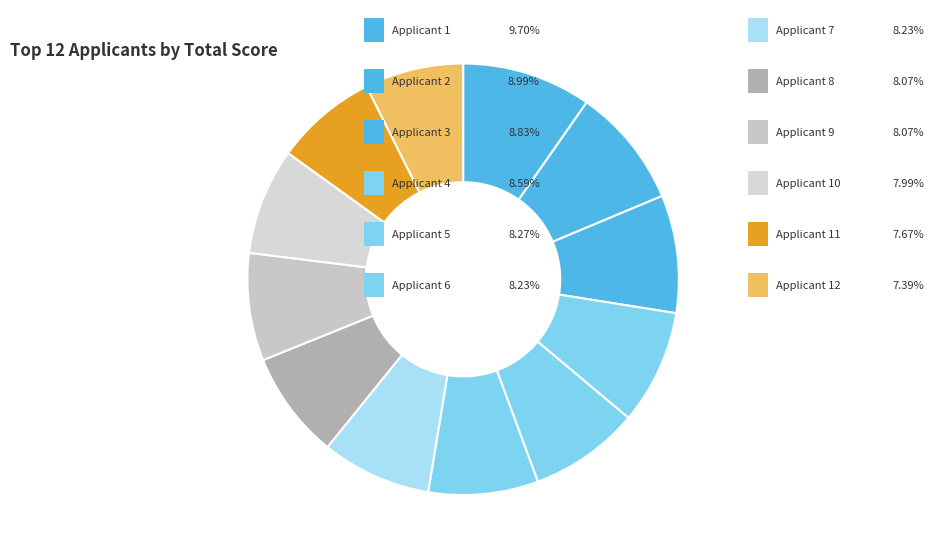

How many segments does this pie chart have?

12